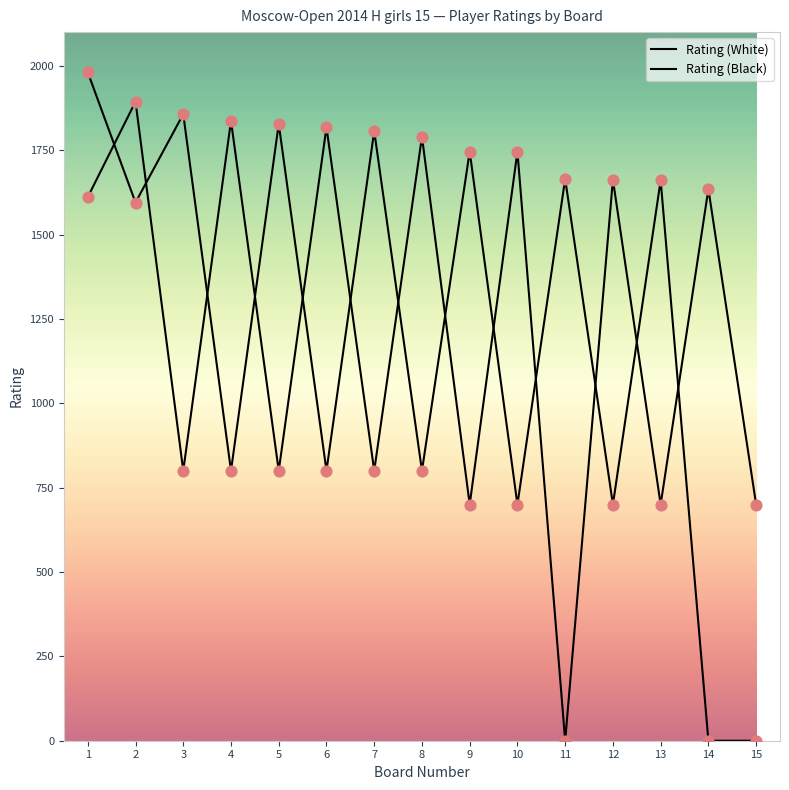

At which category is the sum across all series the highest?

1